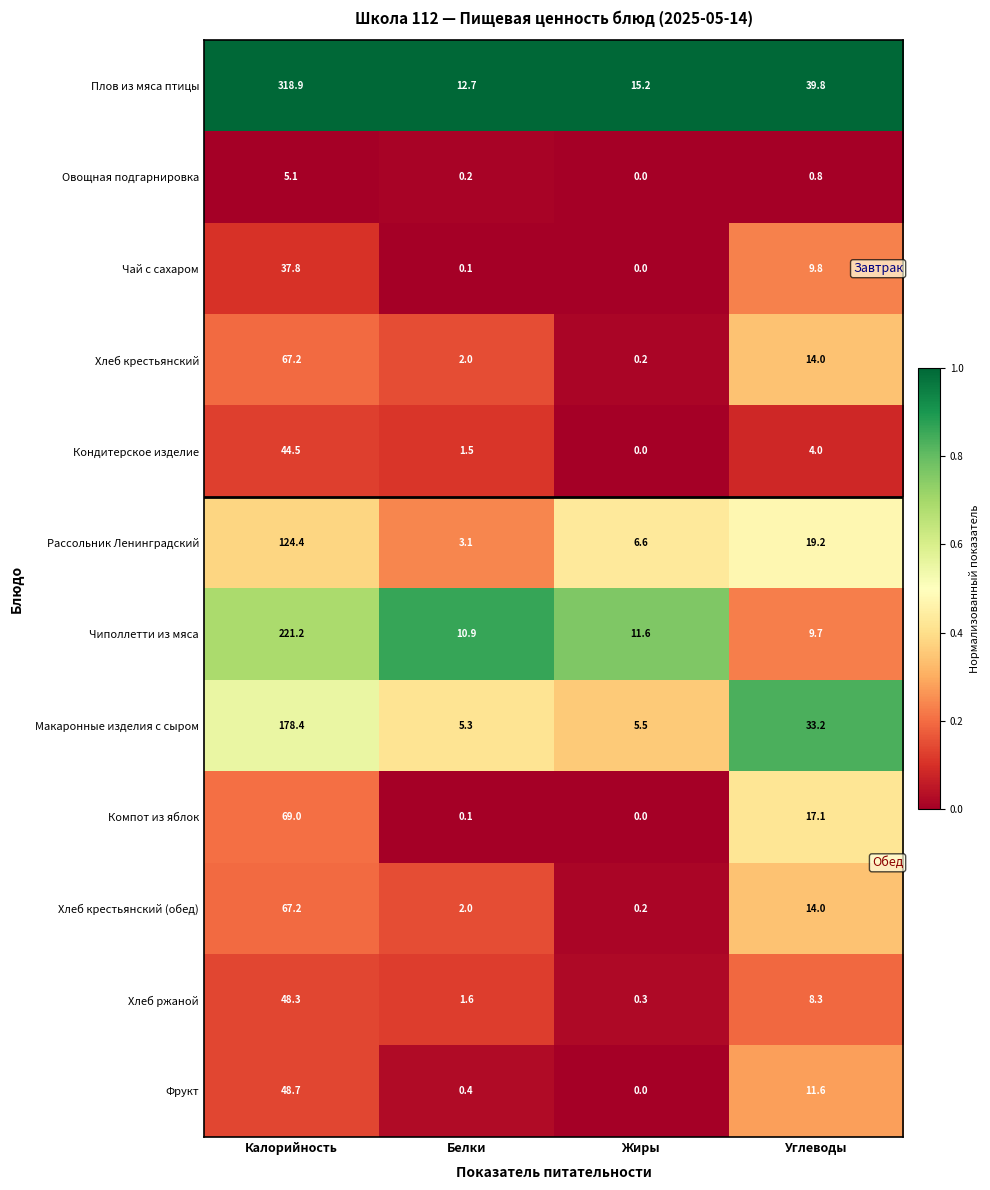

Which series has the largest total across all categories?

Плов из мяса птицы